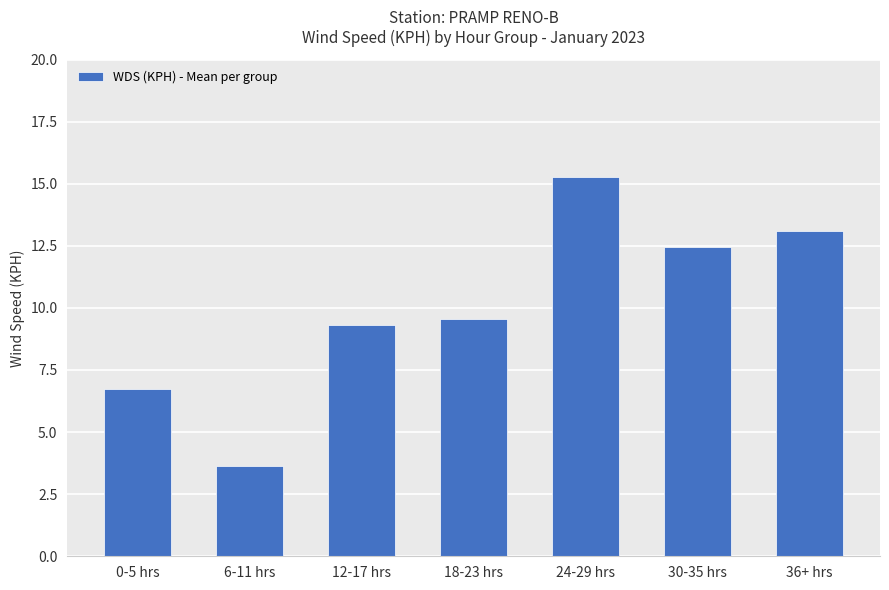

Where is the data nearest to the value 9?

12-17 hrs